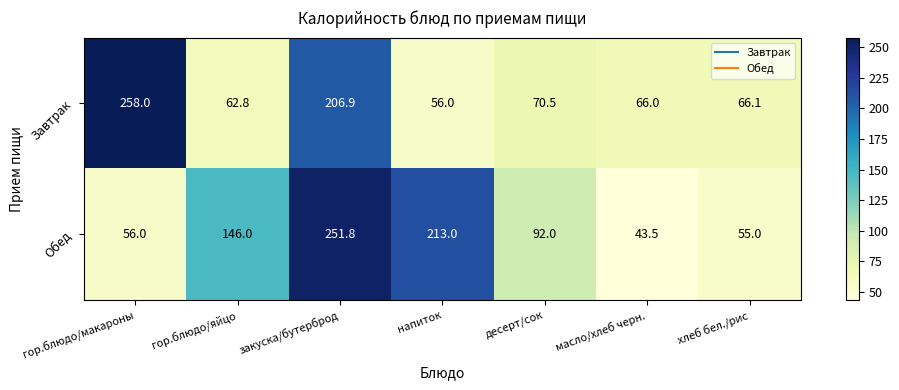

At which label is Обед closest to 147?

гор.блюдо/яйцо